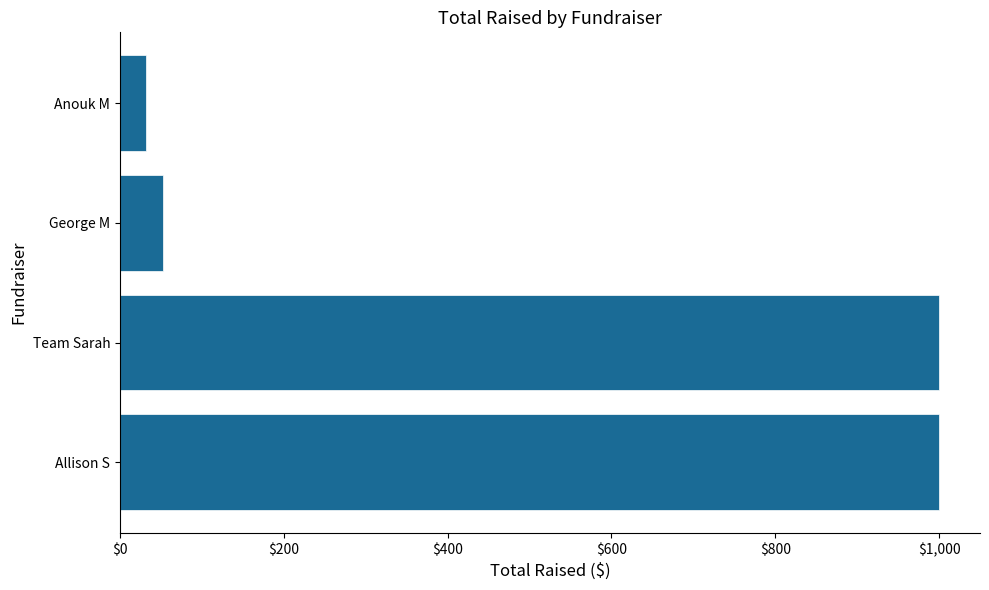

What is the greatest value displayed?

1000.0